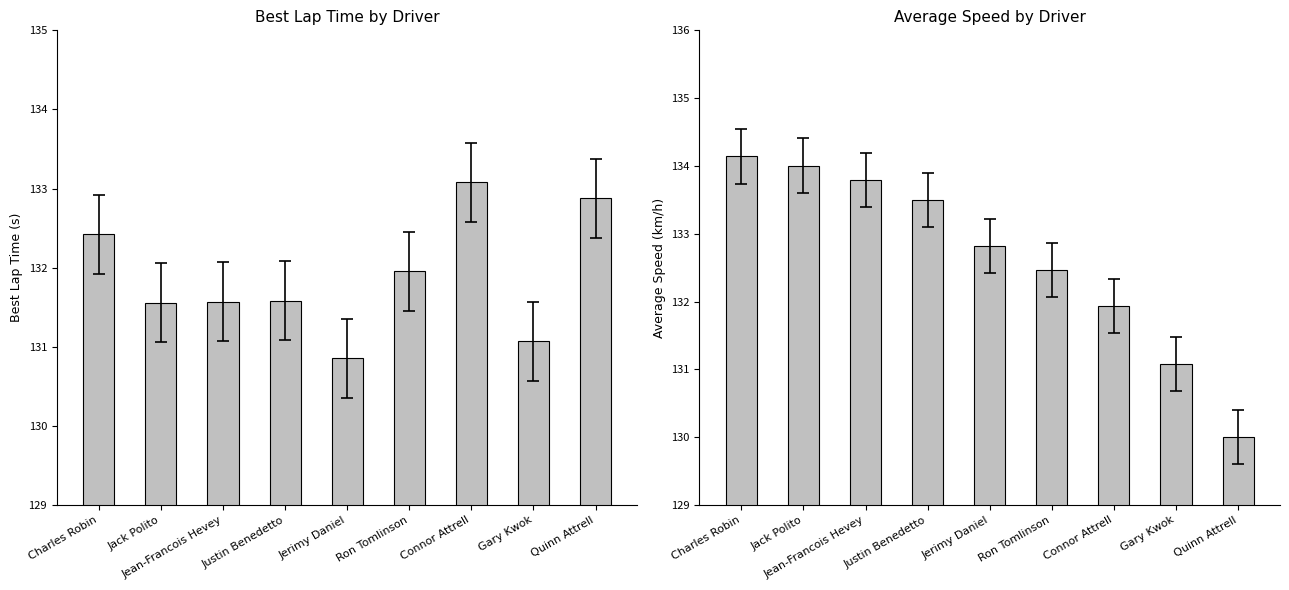

Which series has the largest range (max minus min)?

Average Speed